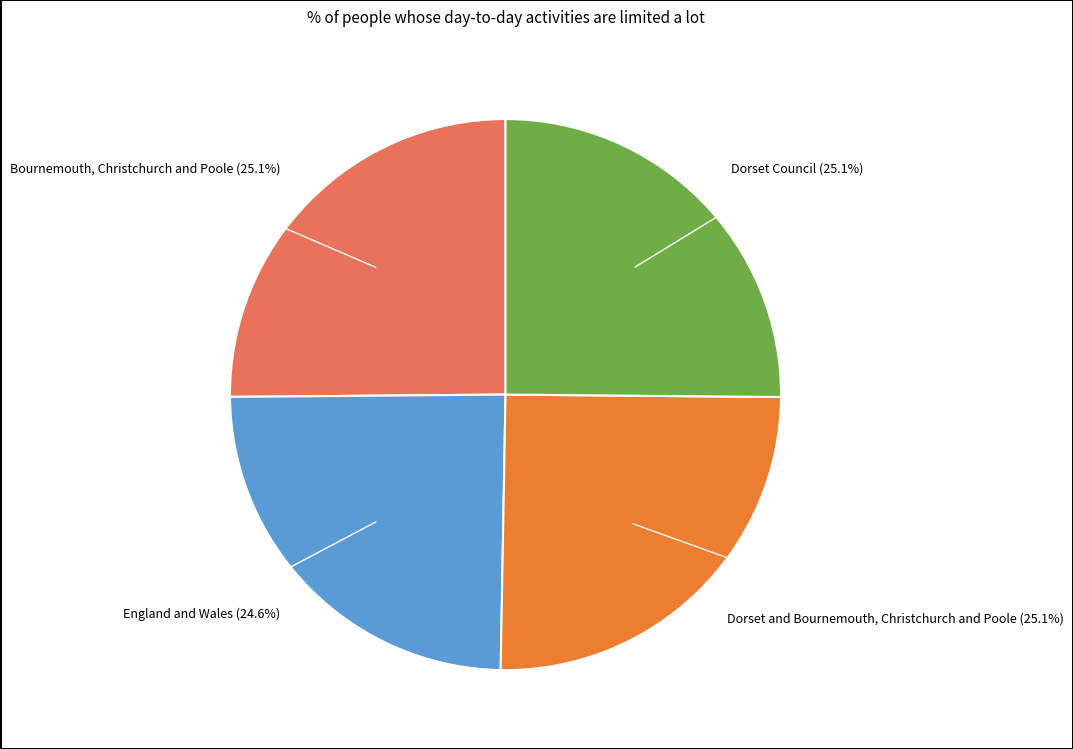

Is there any slice that represents more than half of the pie?

No